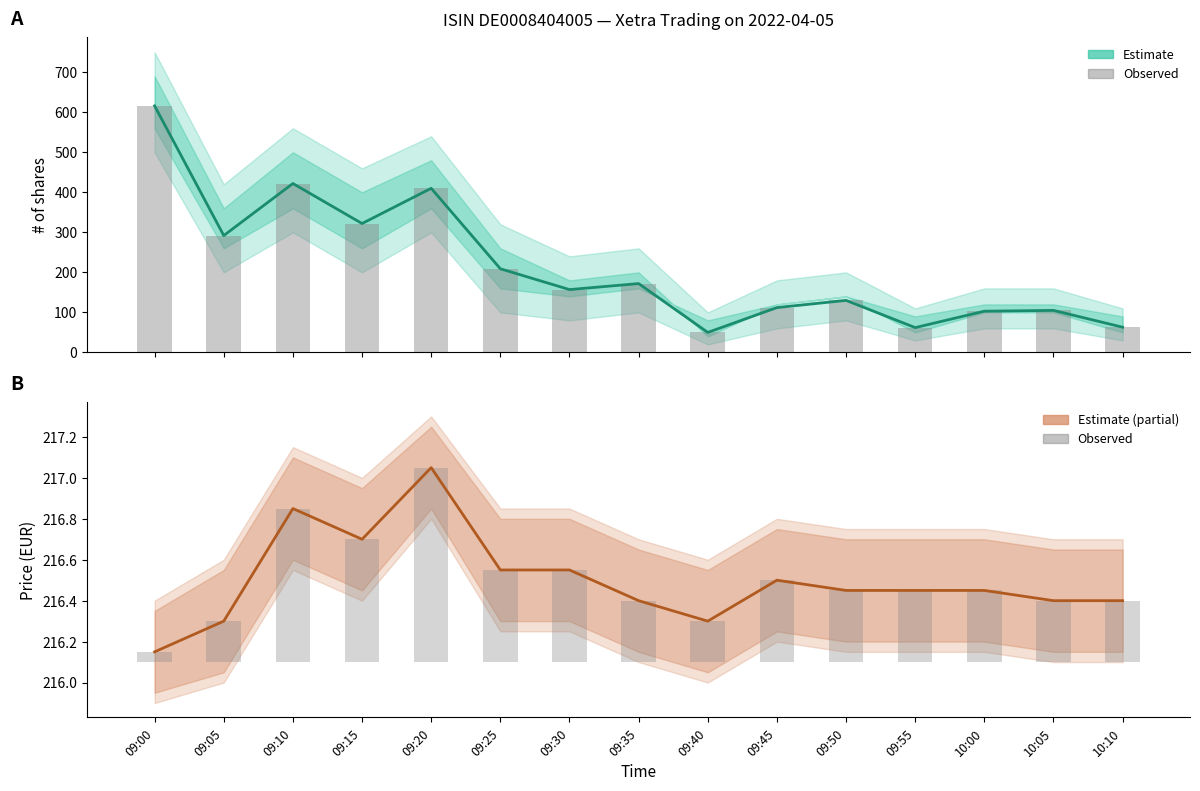

Is the value of # of shares (estimate) at 09:00 greater than the value of Price (estimate) at 09:25?

Yes